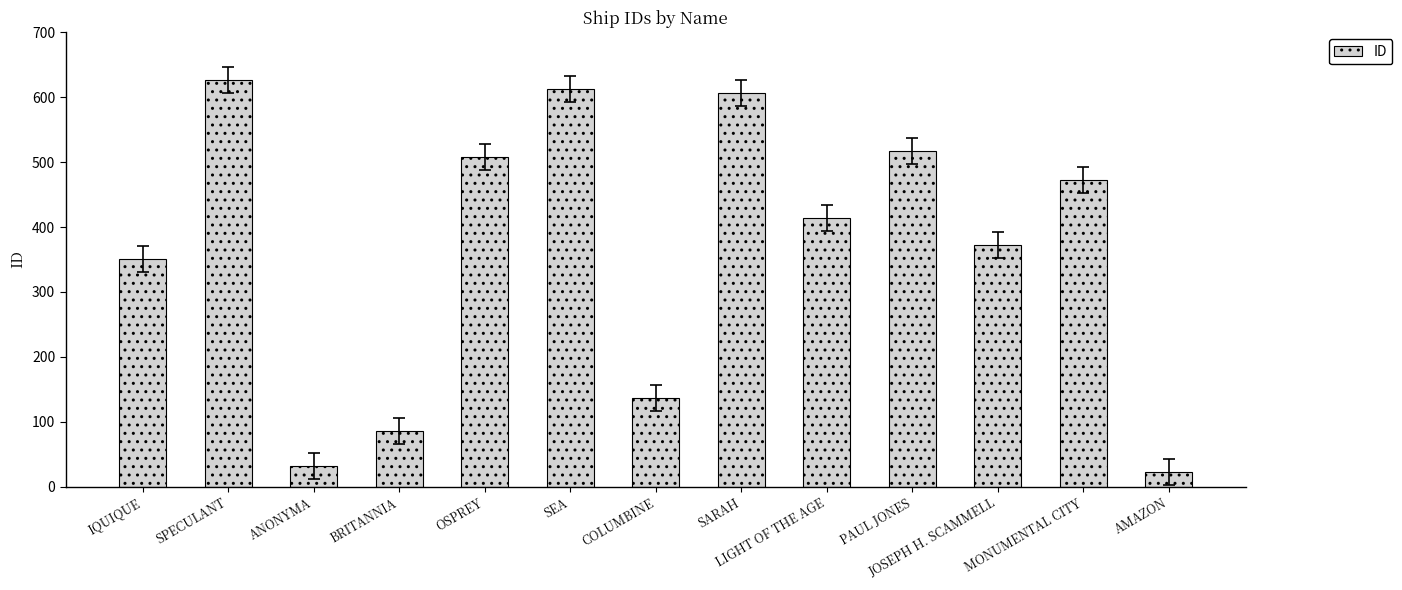

Reading right to left, extract all data points from this chart.

AMAZON=23	MONUMENTAL CITY=473	JOSEPH H. SCAMMELL=373	PAUL JONES=517	LIGHT OF THE AGE=414	SARAH=607	COLUMBINE=136	SEA=613	OSPREY=508	BRITANNIA=85	ANONYMA=32	SPECULANT=626	IQUIQUE=350